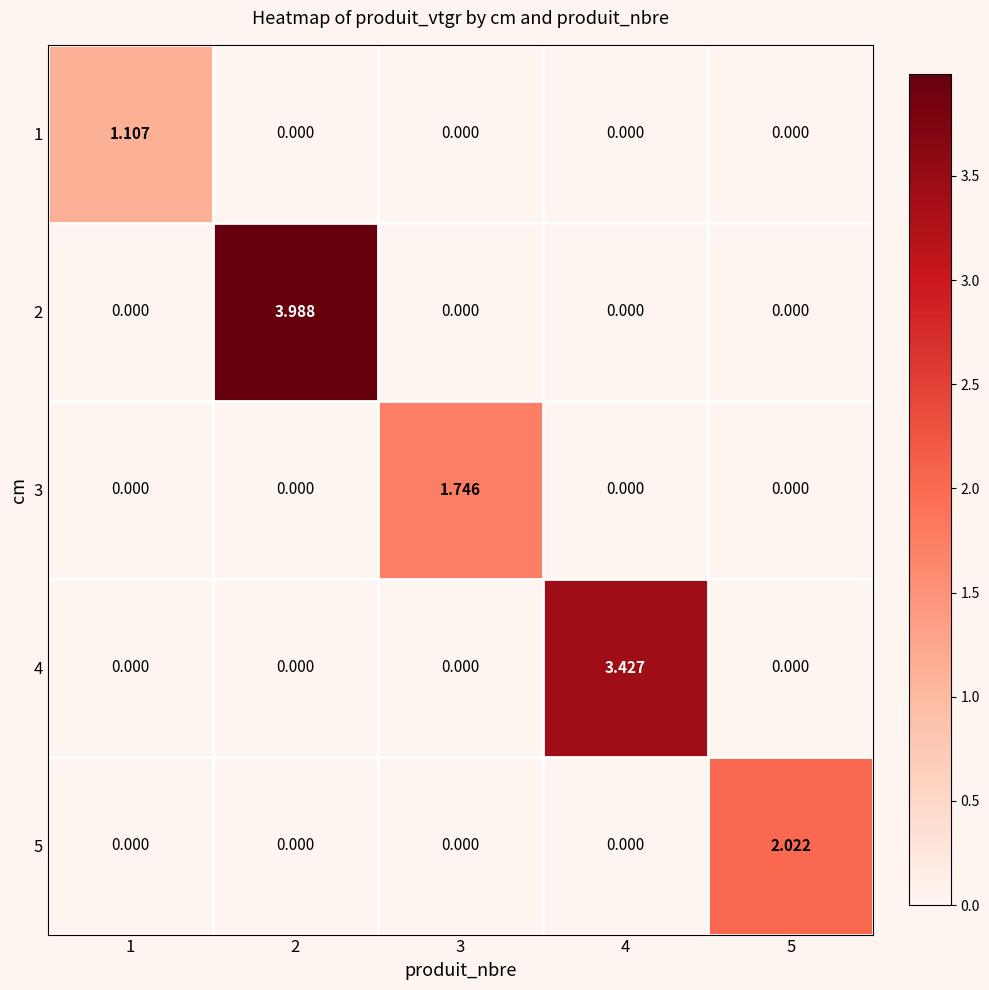

Count the number of data series in this chart.

5